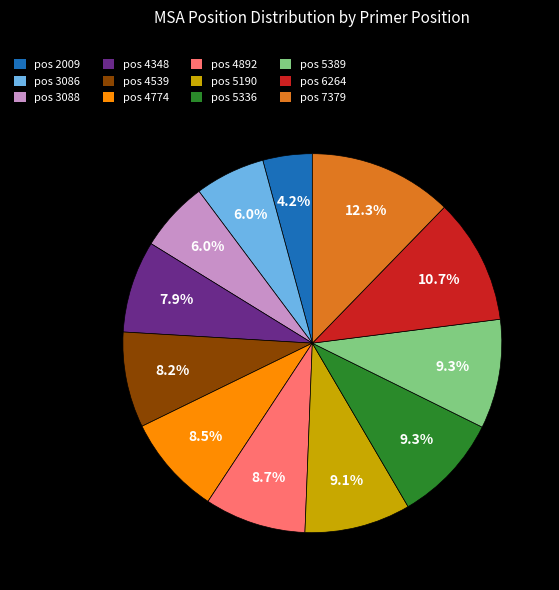

Does any single category account for the majority?

No